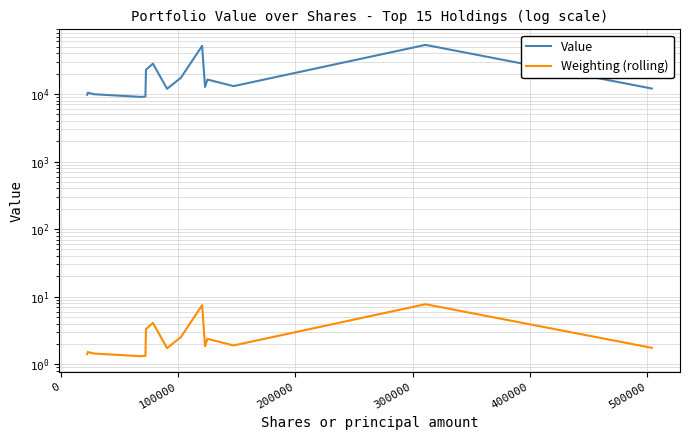

True or false: Weighting (rolling) and Value intersect in this chart.

False